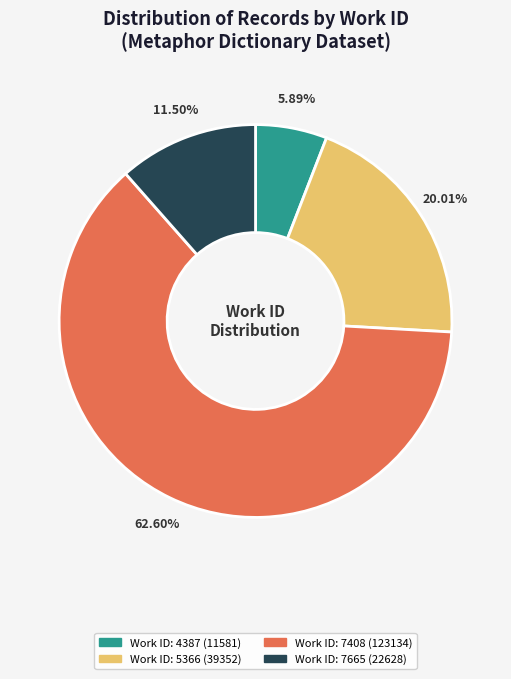

Is there a majority slice in this chart?

Yes